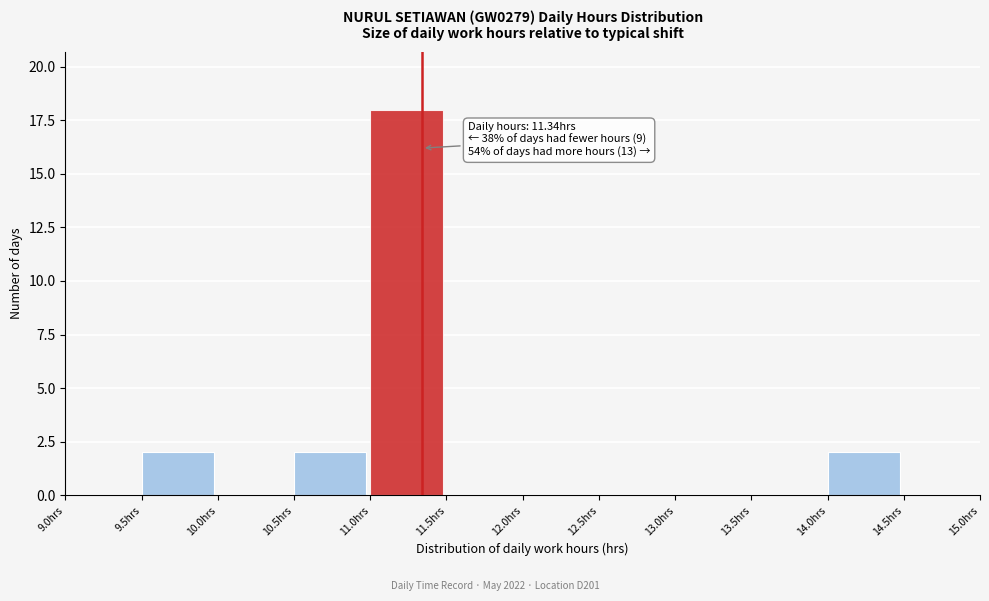

Which range on the x-axis has the tallest bar?

11.0 to 11.5